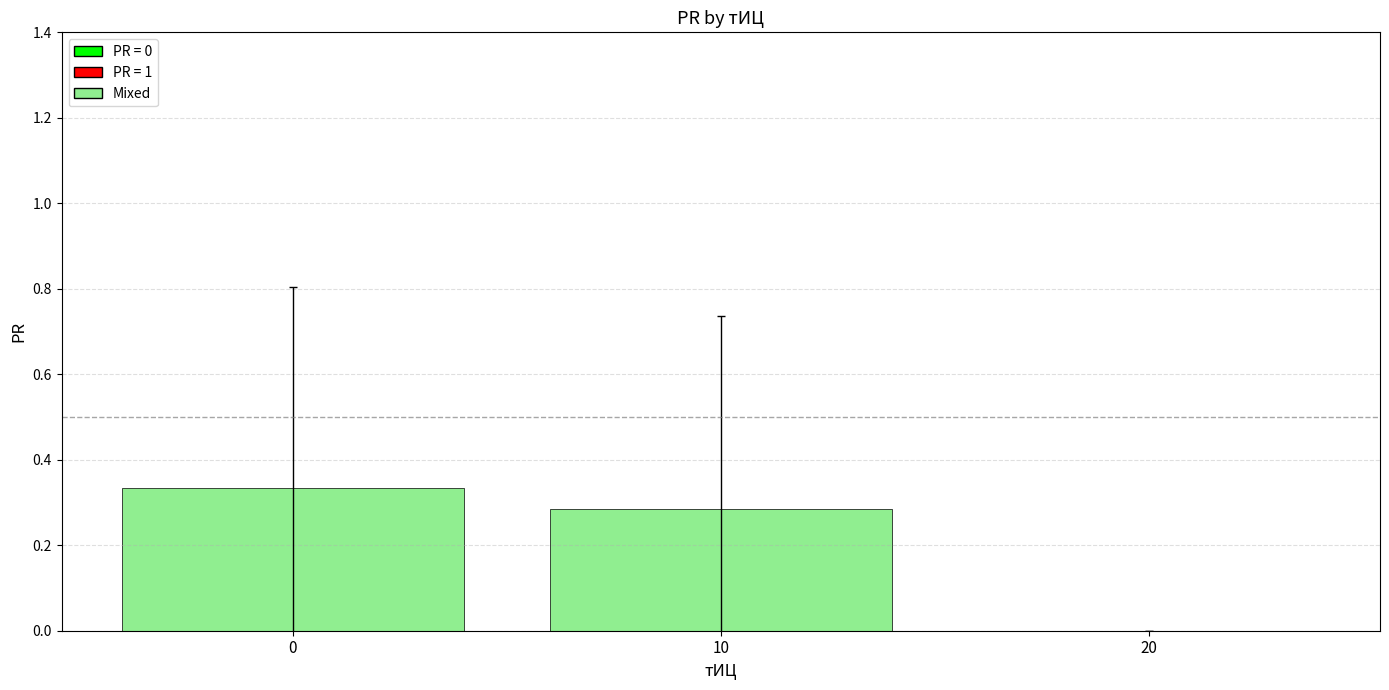

How many categories are shown in the chart?

3